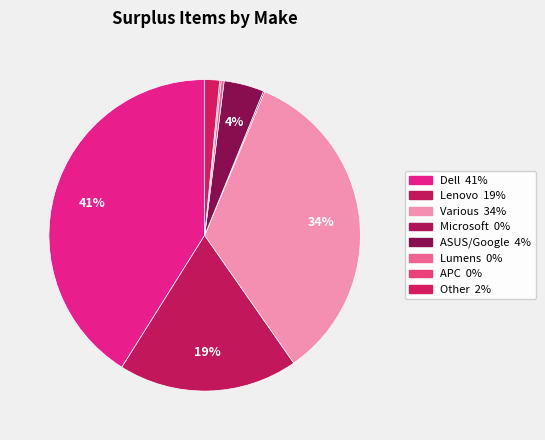

The Other slice represents 1% of the pie. True or false?

False